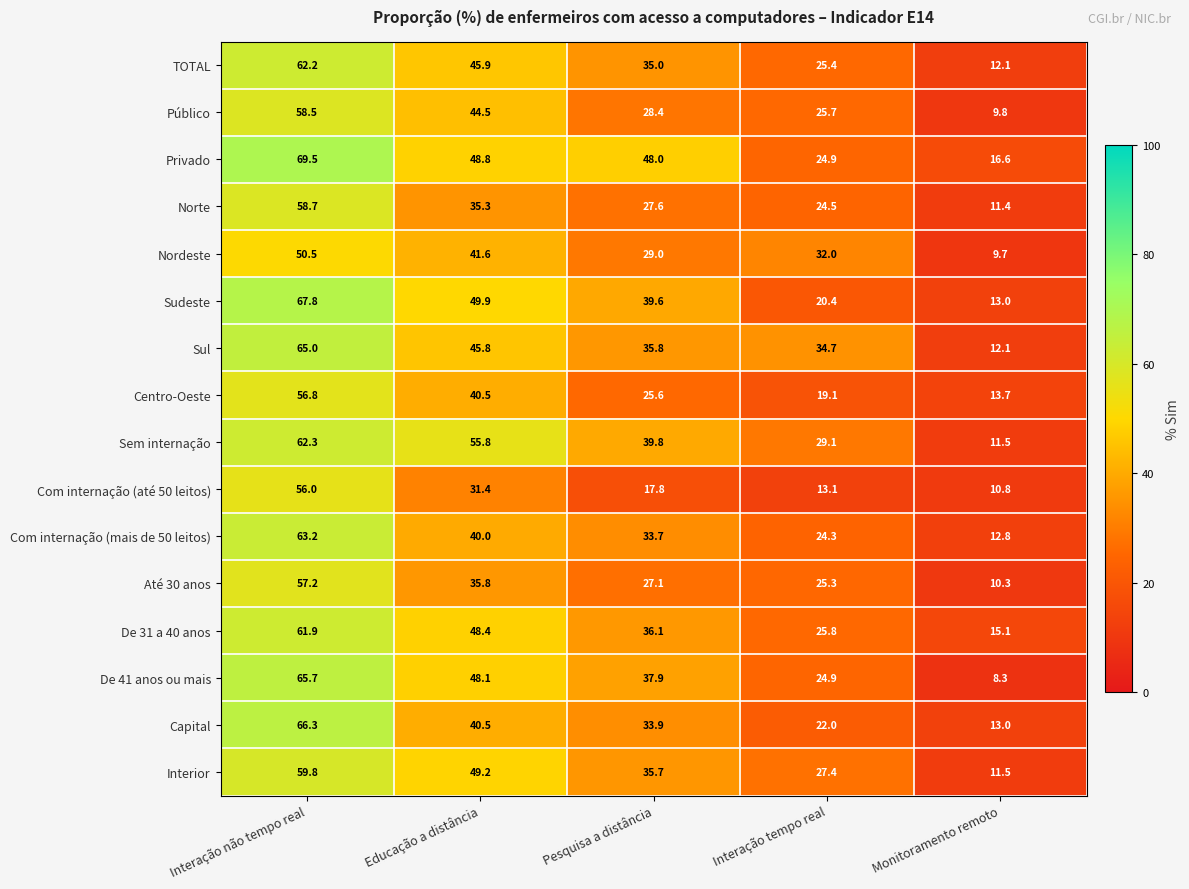

How many distinct data groups are displayed?

16